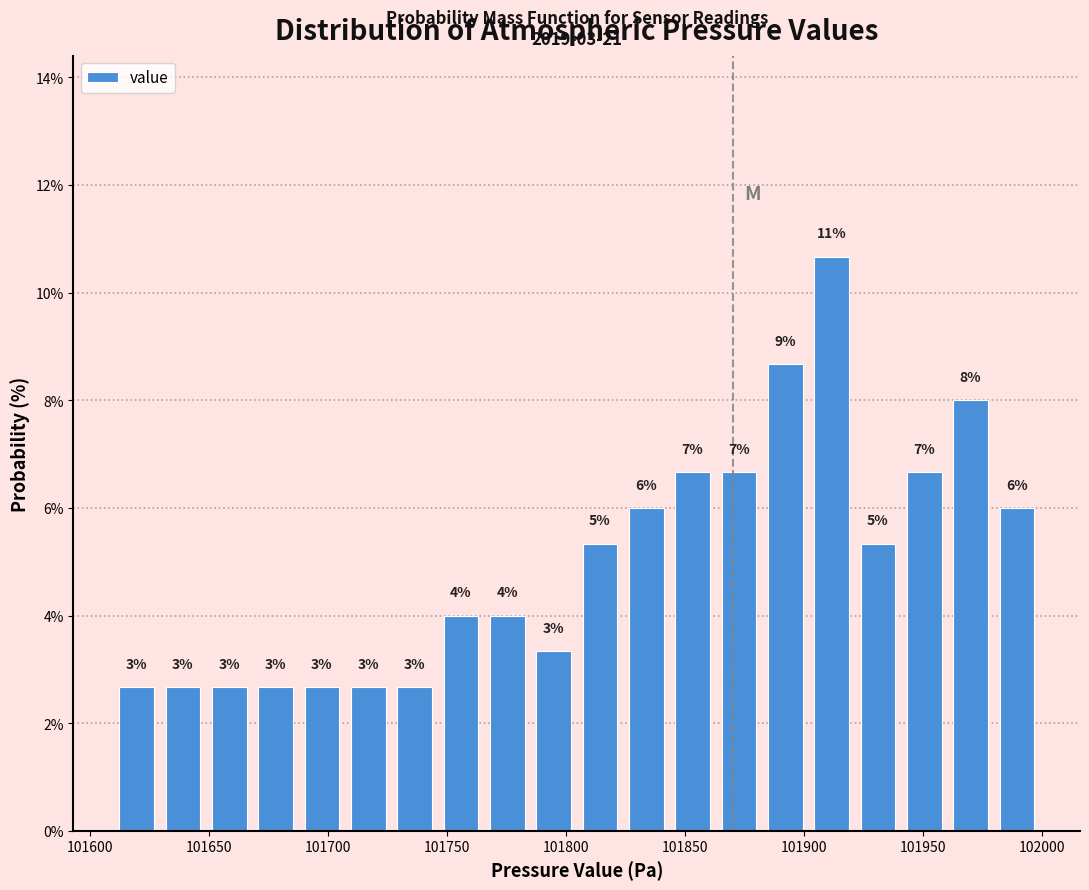

Read against the x-axis, roughly where is the centre of the tallest bar?

101910